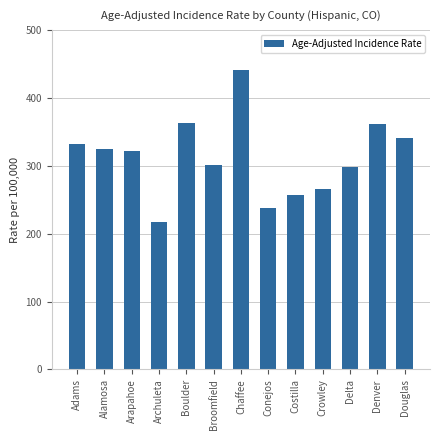

Read the value at Chaffee.

440.6